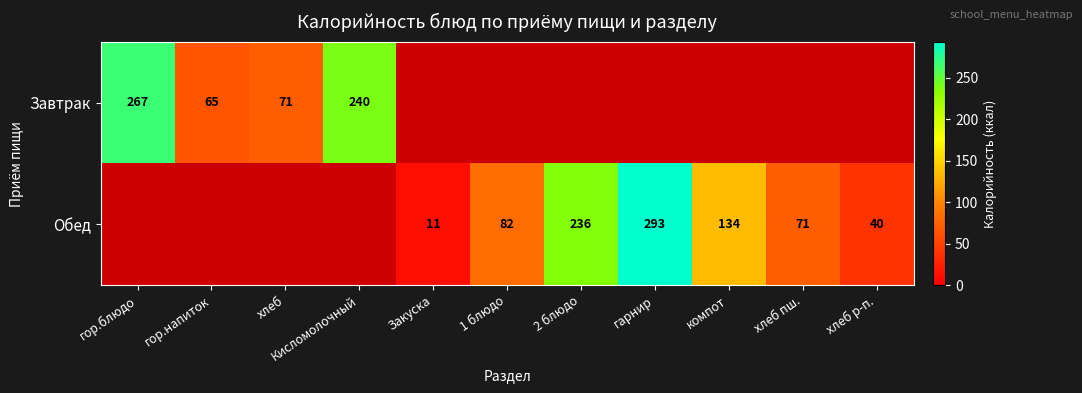

True or false: Обед has a value of 134 at компот.

True